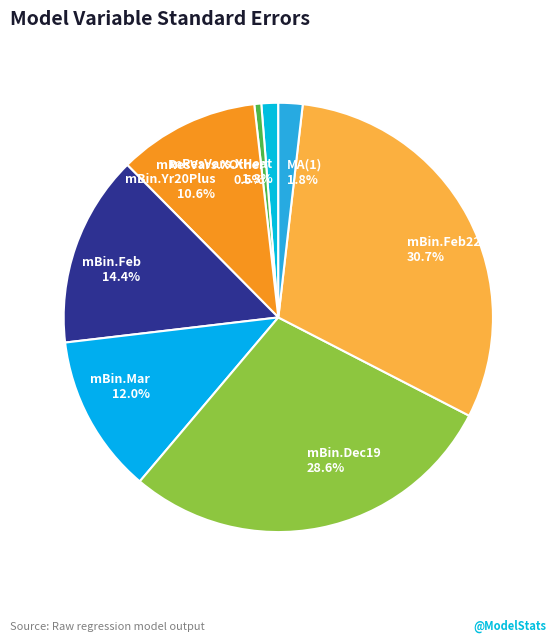

Between mResVars.XHeat and mResVars.XOther, which is larger?

mResVars.XHeat